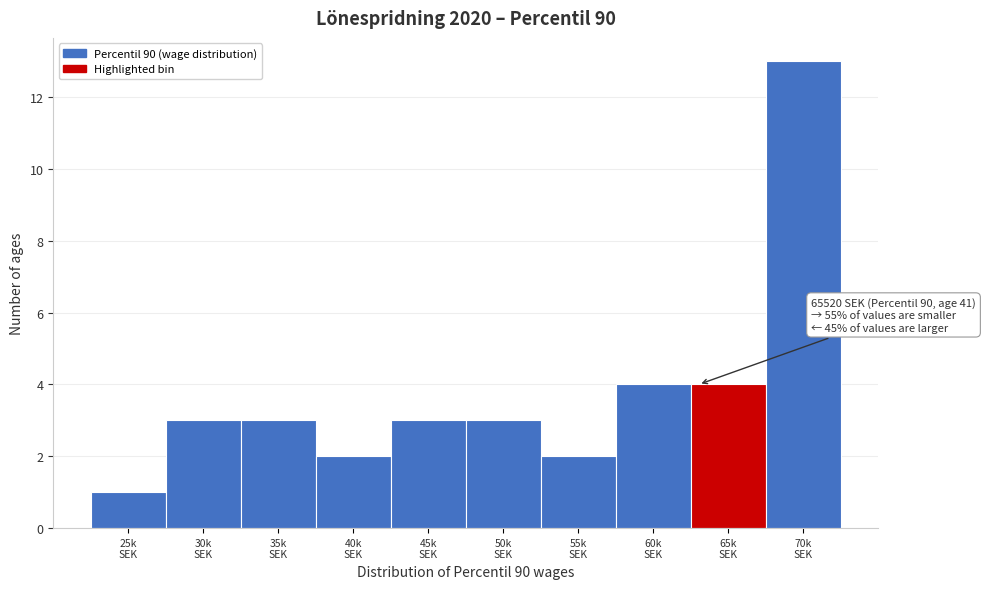

Reading left to right, extract all data points from this chart.

1	3	3	2	3	3	2	4	4	13